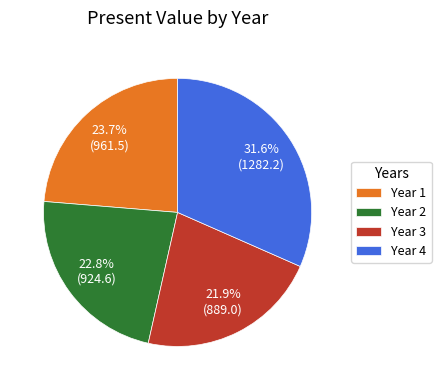

Does Year 4 account for over 50% of the chart?

No